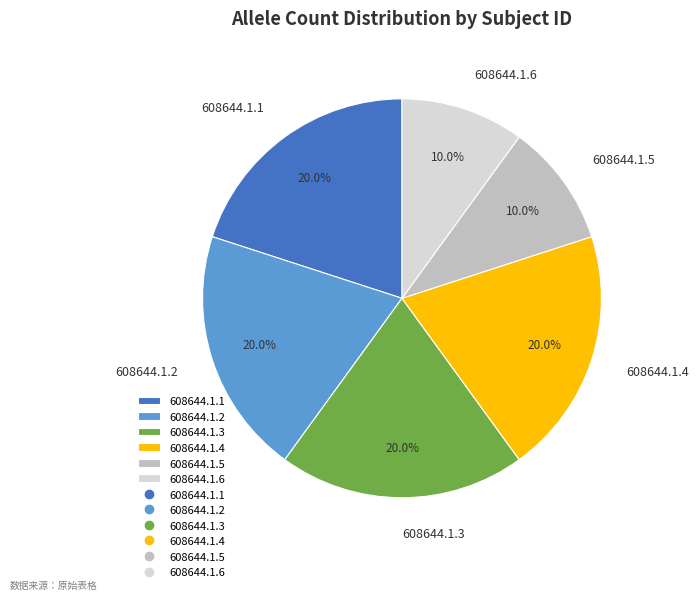

Does 608644.1.4 represent more than half of the total?

No